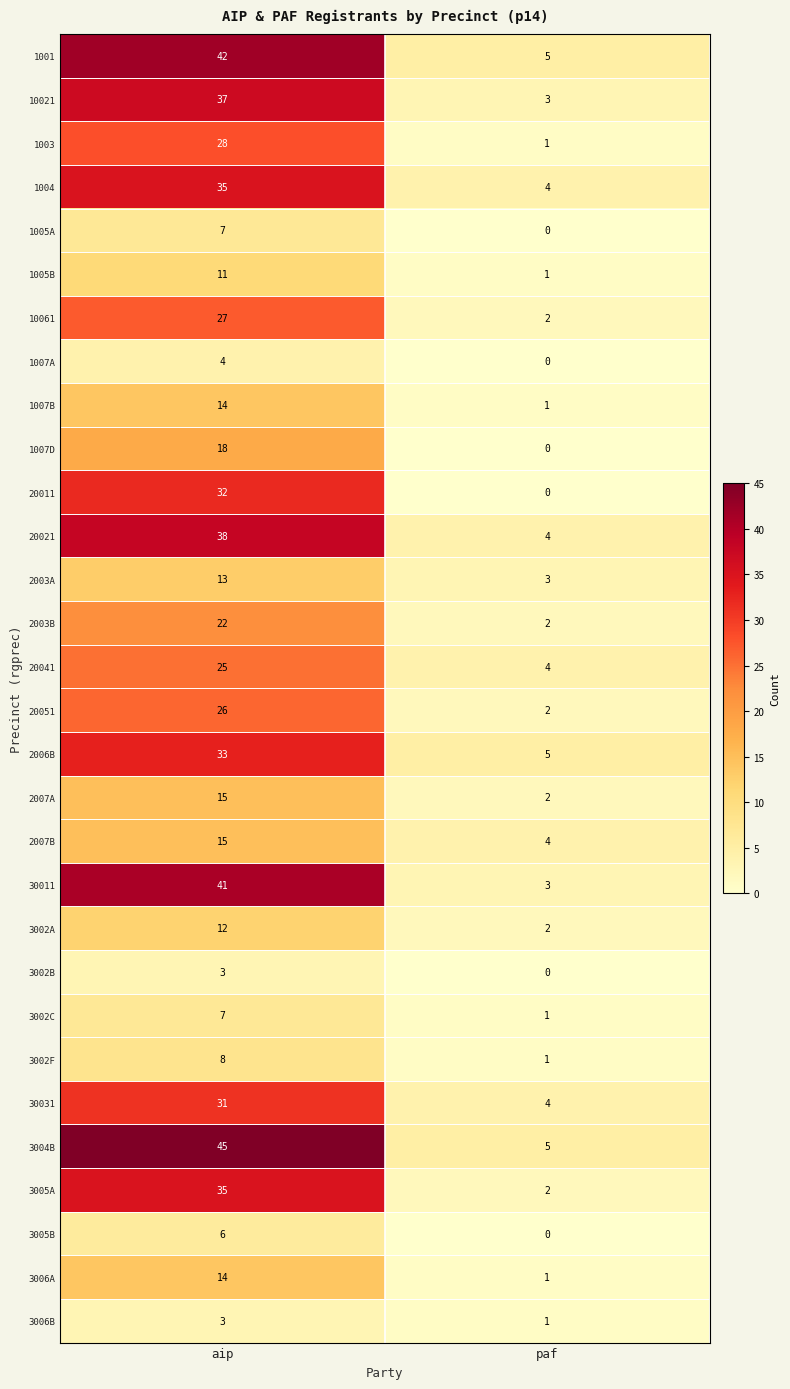

What is the sum of the 20021 values at aip and paf?

42